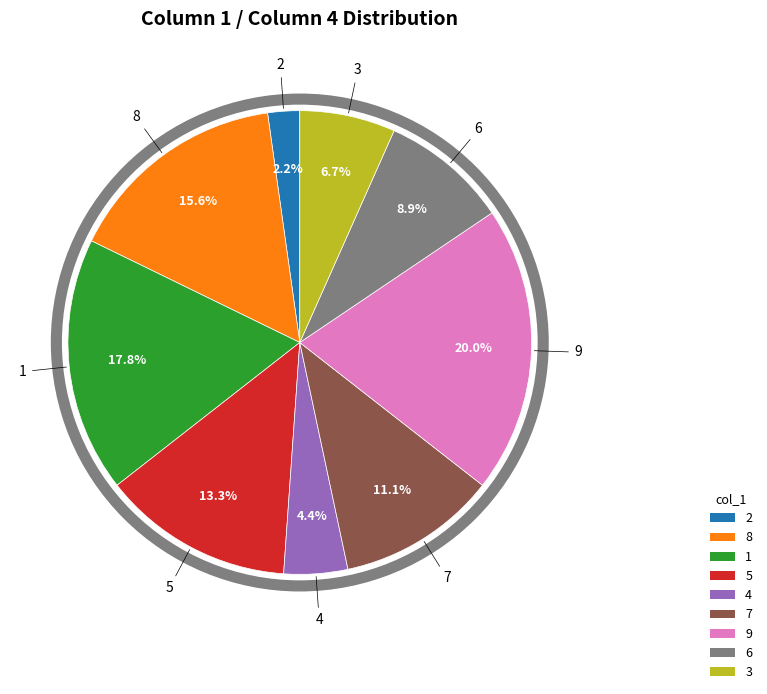

To the nearest percent, what portion does 6 represent?

9%